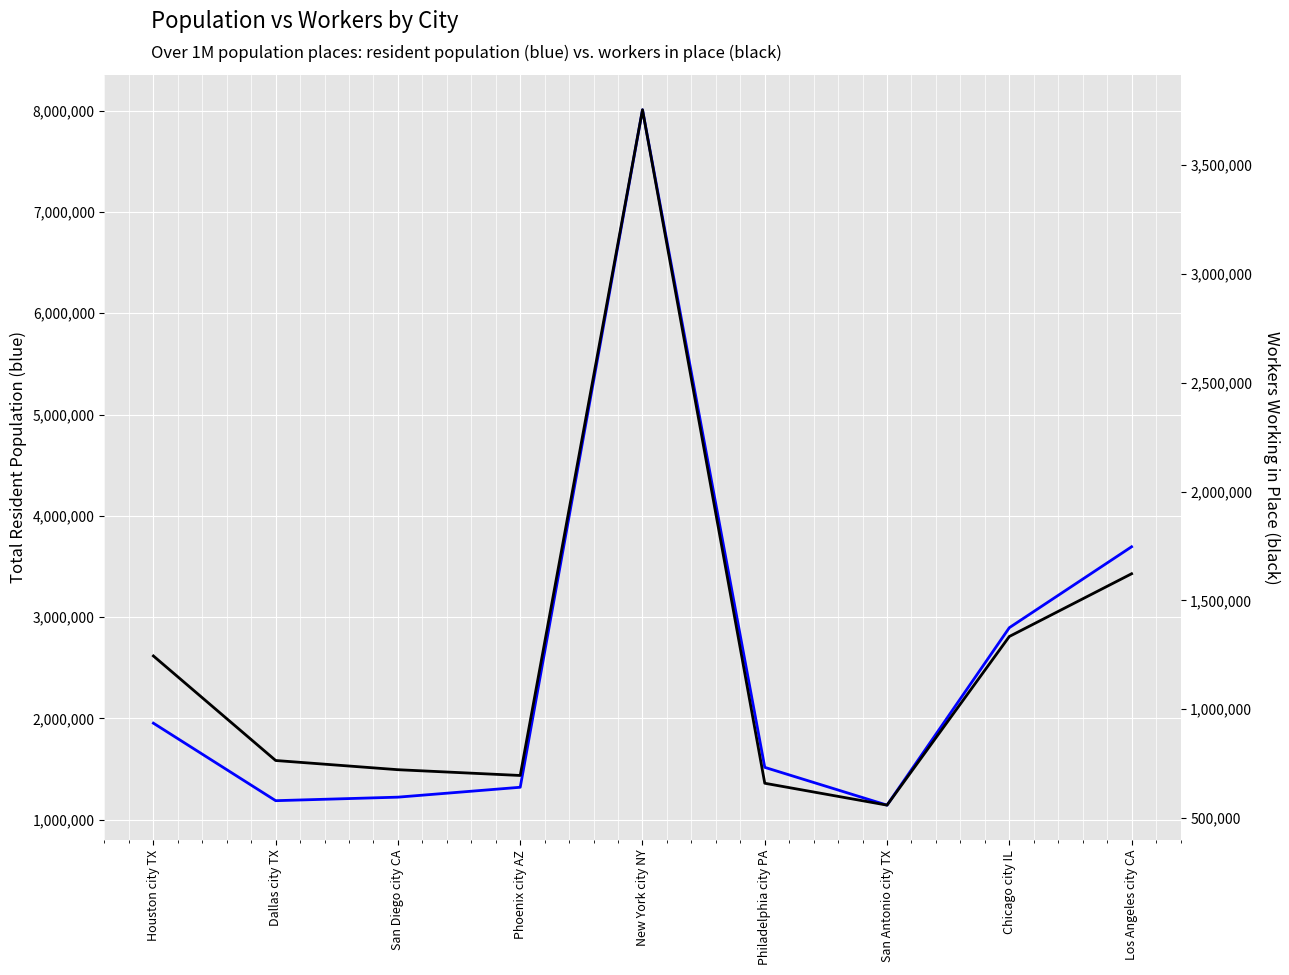

How many interior local valleys does the Total resident population series have?

2